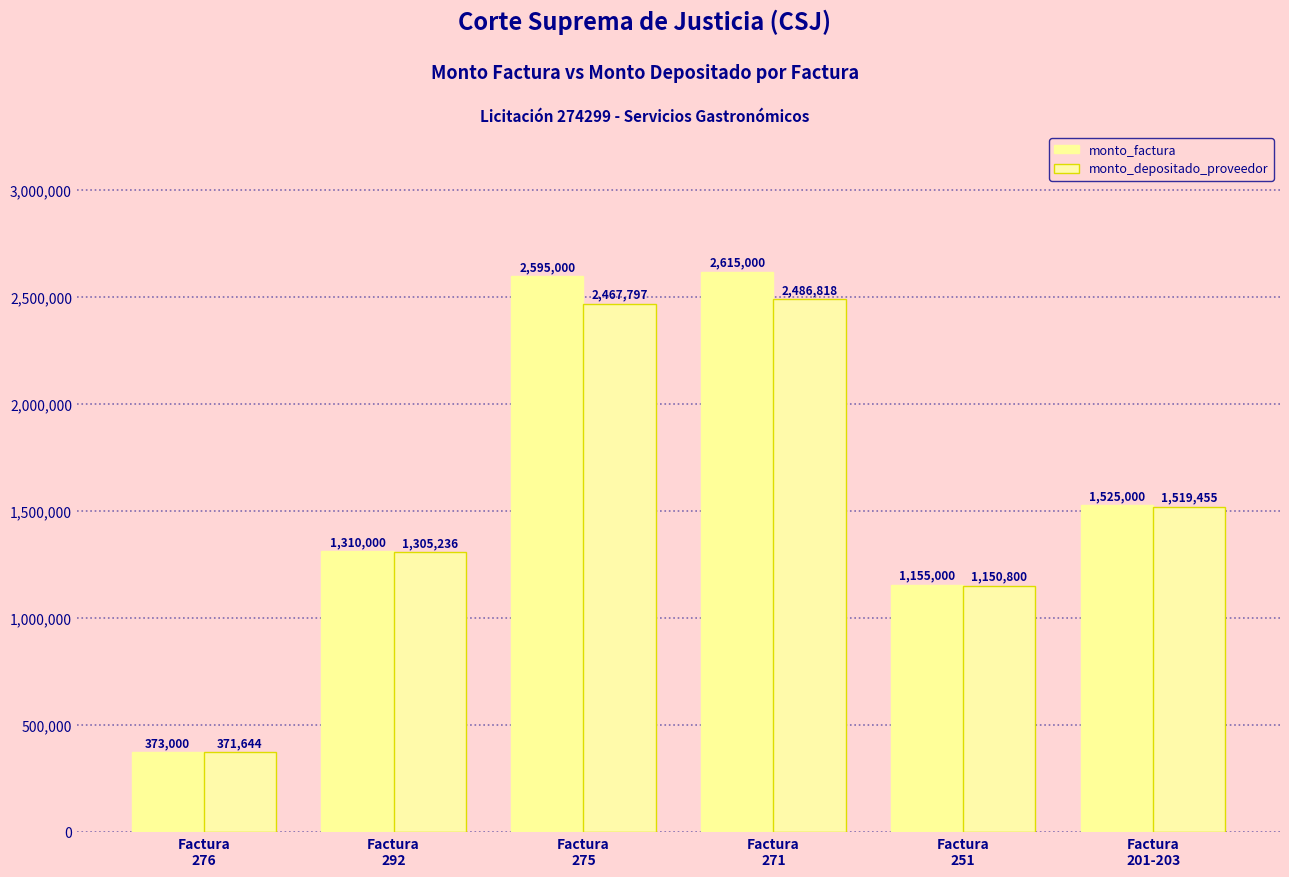

How many bars are there in total?

12